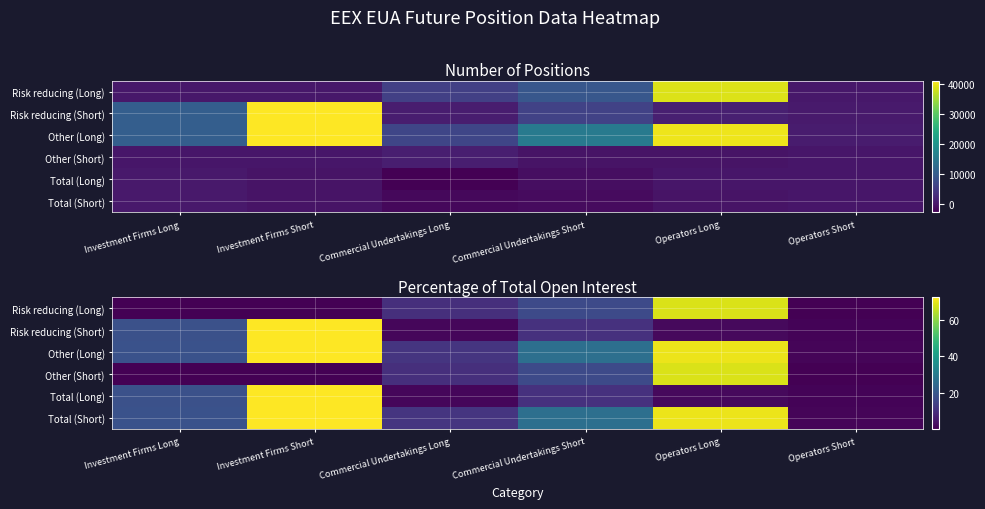

Between Operators Long and Operators Short, which is larger?

Operators Long